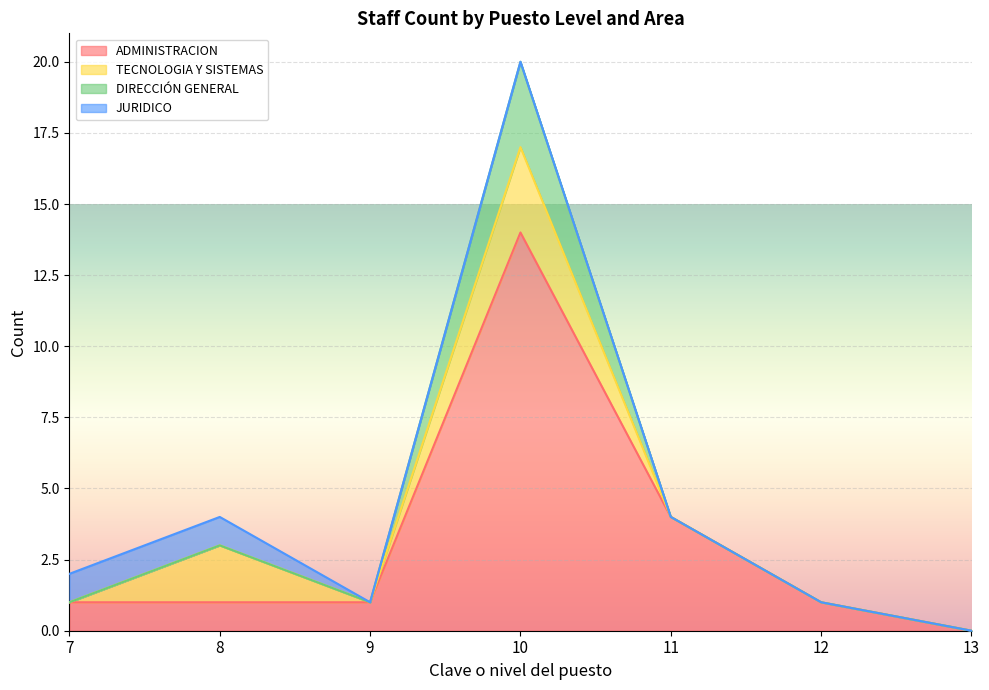

What is the value of the ADMINISTRACION point at the 5th from the left?

4